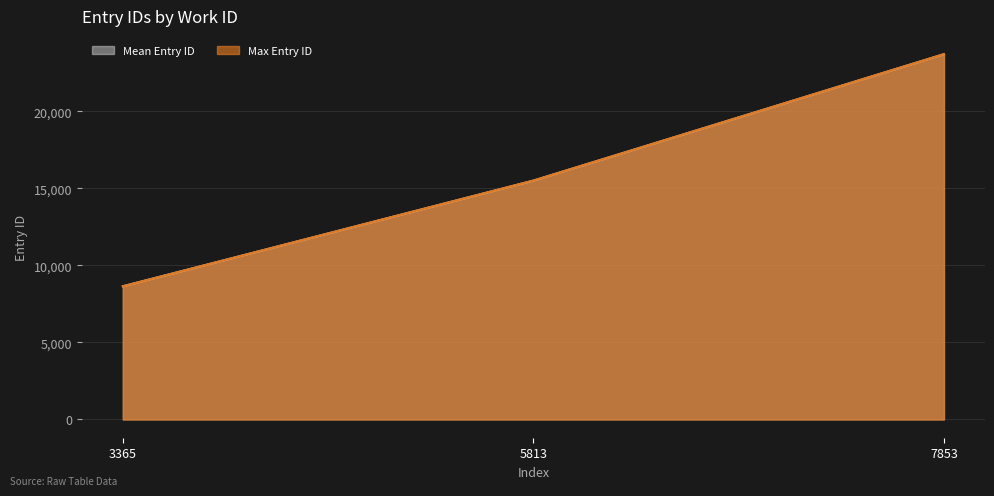

Which has a higher value, 7853 or 5813?

7853